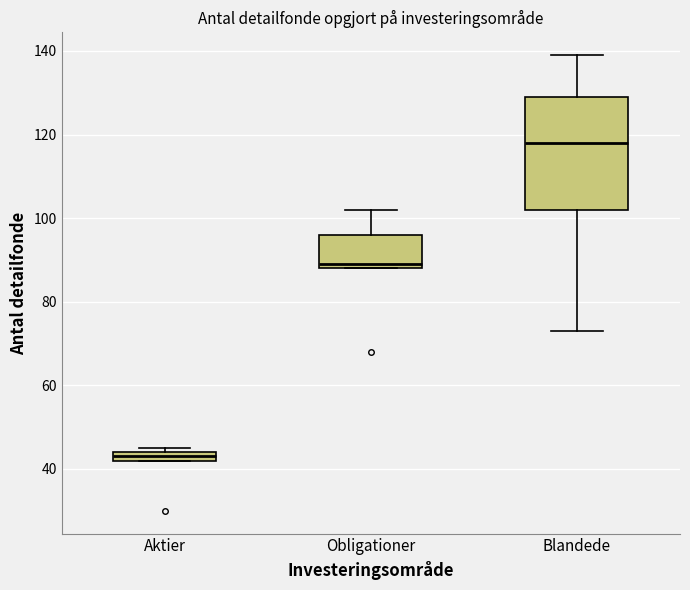

Where does the median line of the box for Obligationer sit on the y-axis? The values are not printed on the chart, so give them approximately, as read against the axis.

90